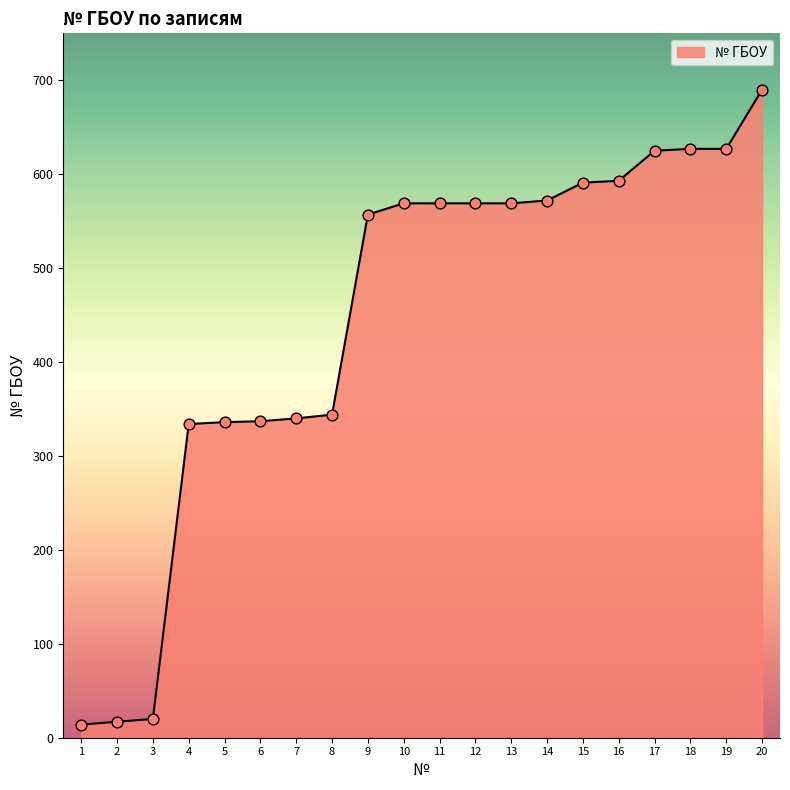

Between 15 and 9, which is larger?

15